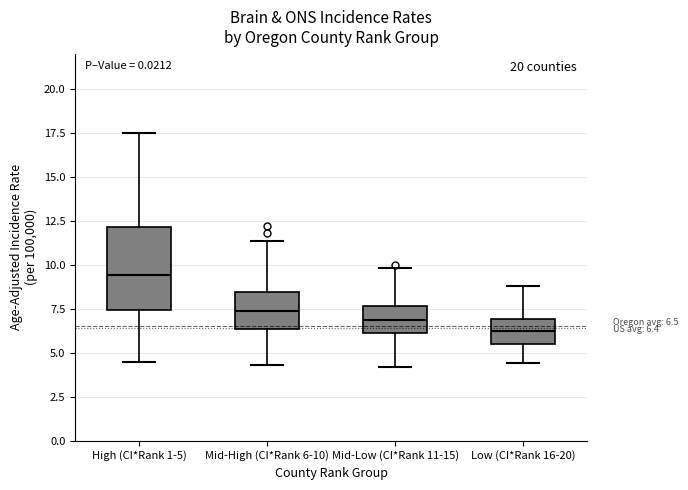

Which box's median line is the highest?

High (CI*Rank 1-5)